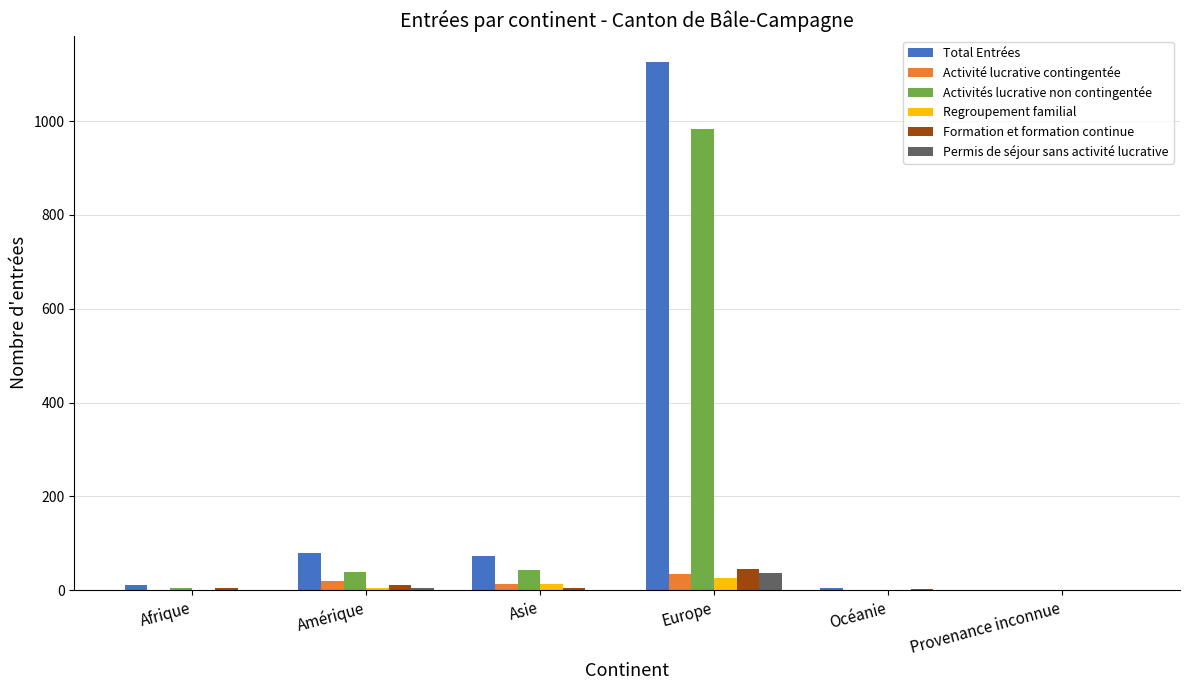

What is the sum of all Permis de séjour sans activité lucrative values?

43